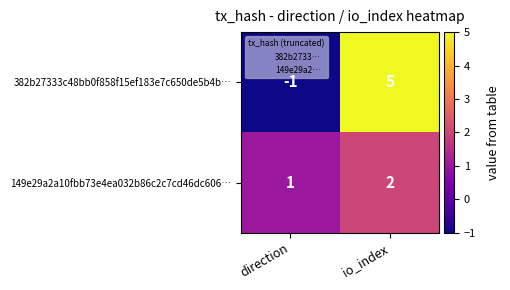

Reading right to left, what are all the values shown in this chart?

382b27333c48bb0f858f15ef183e7c650de5b4b…: 5	-1
149e29a2a10fbb73e4ea032b86c2c7cd46dc606…: 2	1